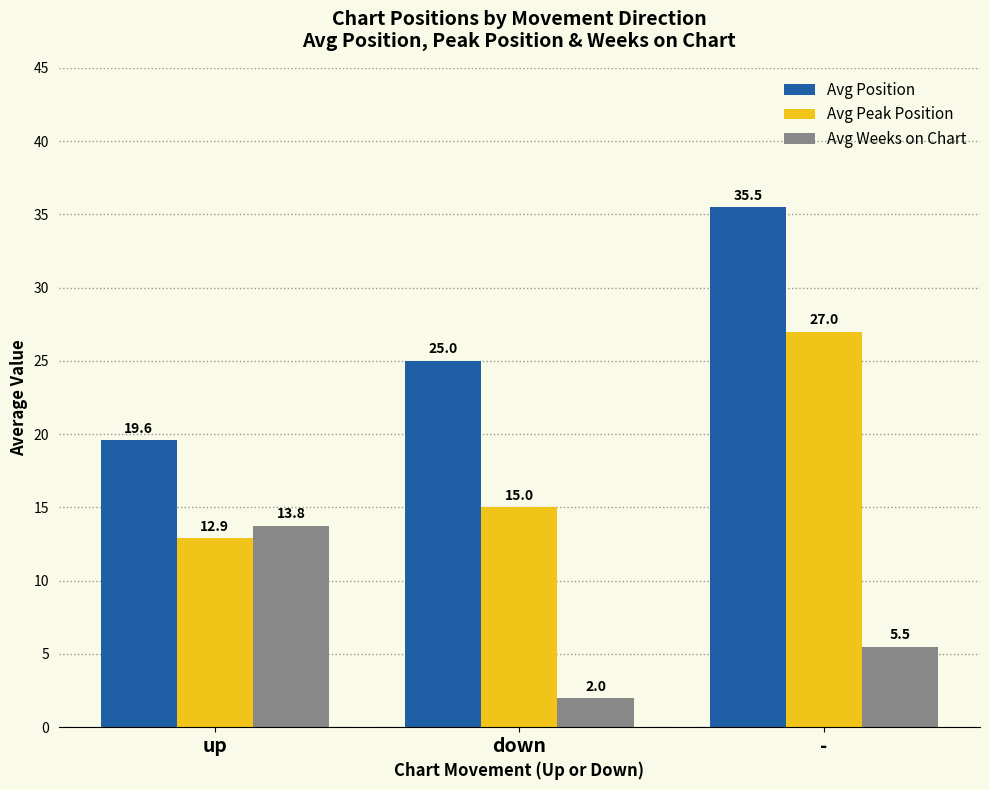

What is the label of the 2nd bar from the right?

down